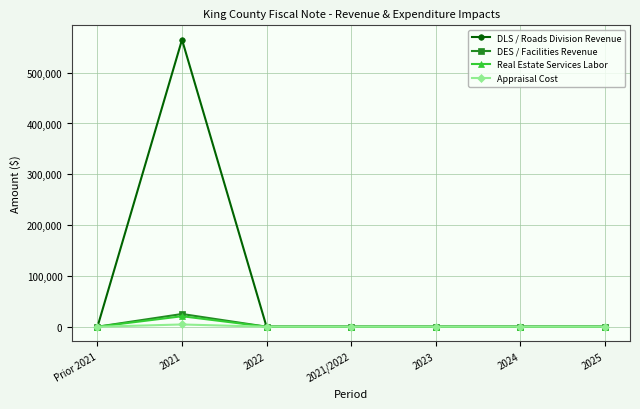

Which series has the largest range (max minus min)?

DLS / Roads Division Revenue